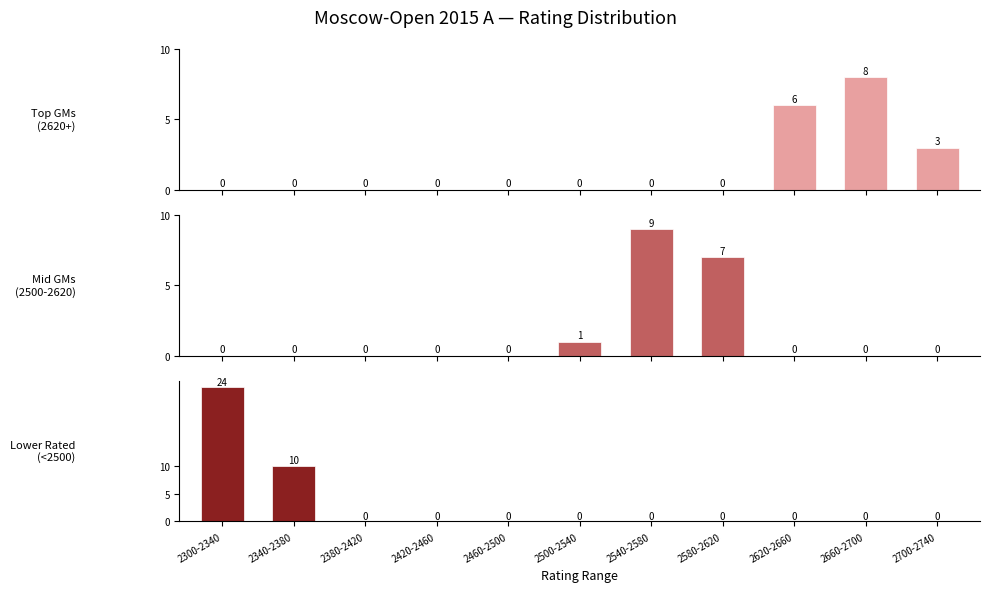

Is the value of Top GMs
(2620+) at 2700-2740 greater than the value of Mid GMs
(2500-2620) at 2460-2500?

Yes